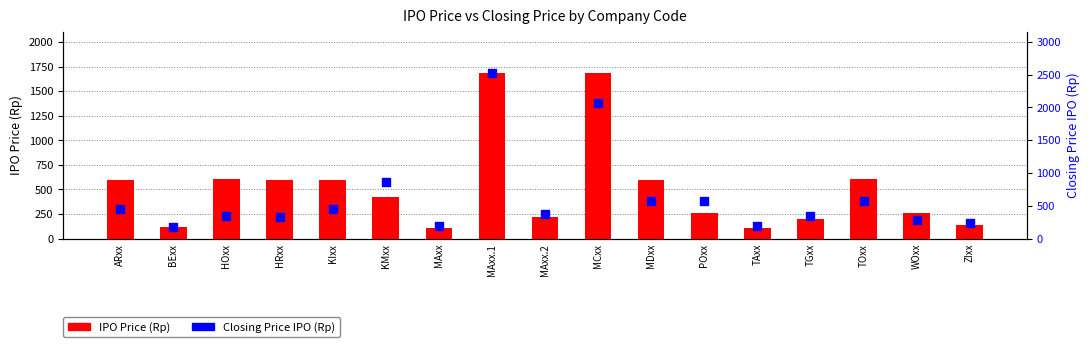

Which series has the largest total across all categories?

Closing Price IPO (Rp)